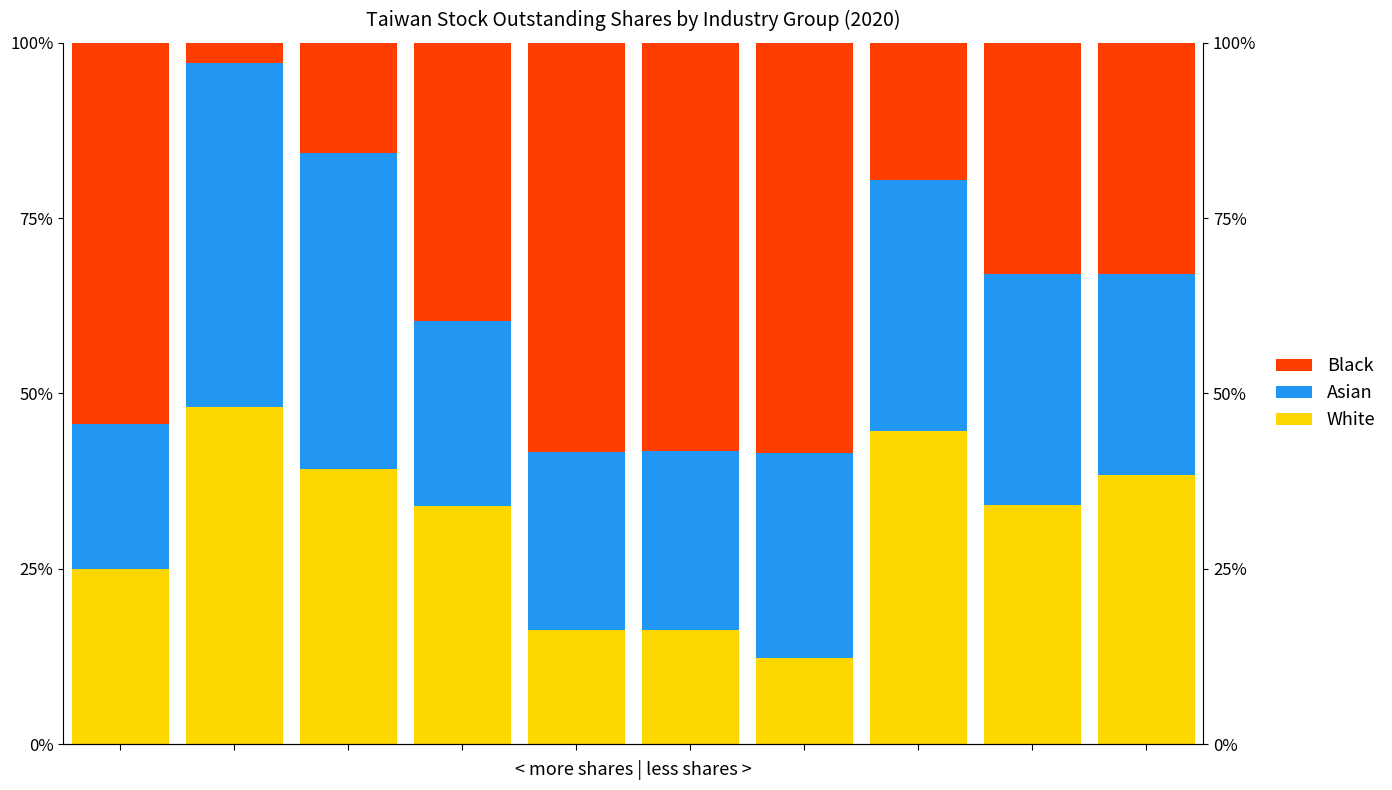

What is the value of the White bar at the 3rd from the left?

39.3